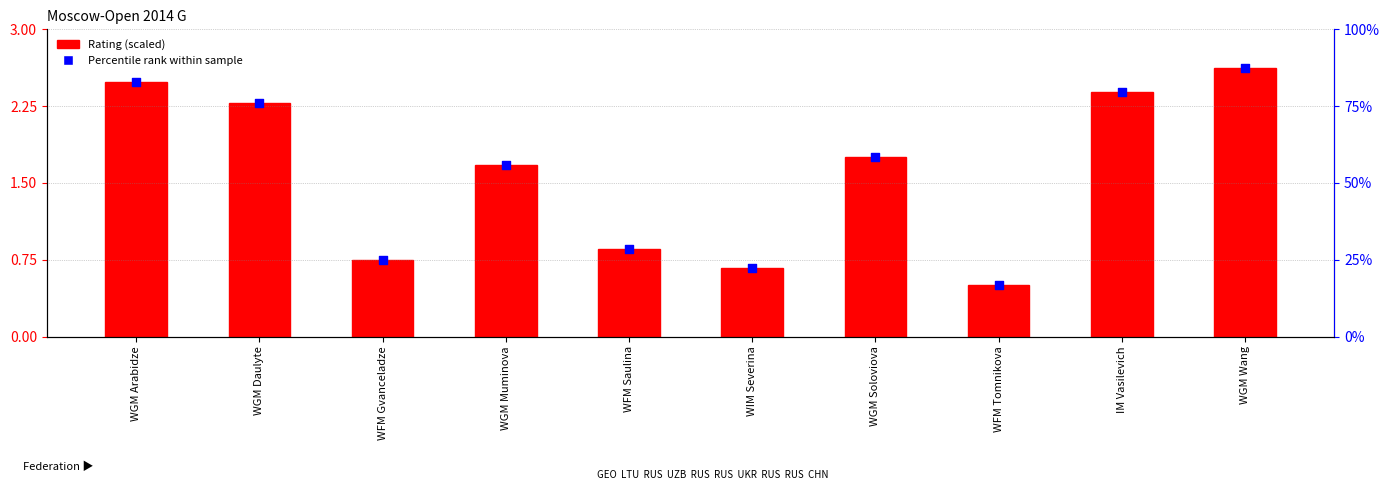

Which series reaches the maximum Y coordinate?

Percentile rank